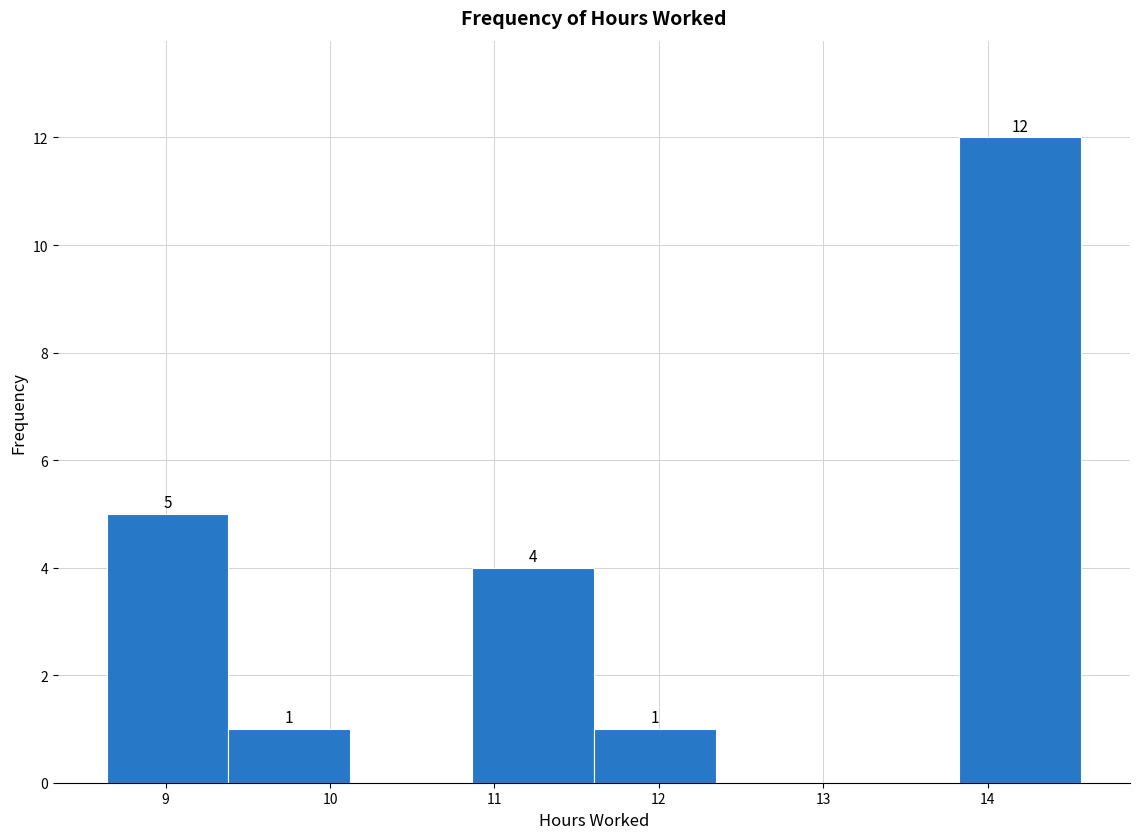

Which range on the x-axis has the tallest bar?

13.8 to 14.6